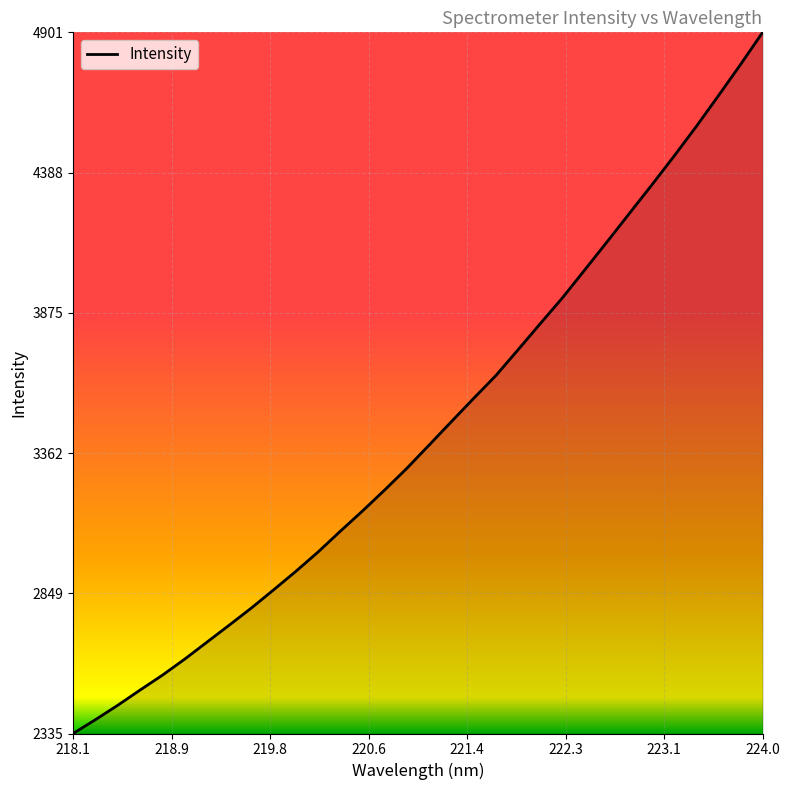

What is the difference between the maximum and minimum values?

2566.0